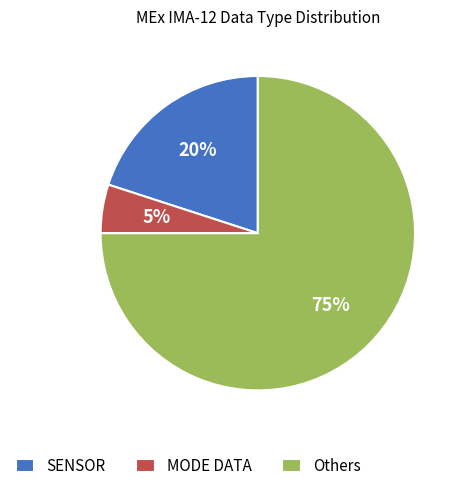

What is the largest slice in the pie chart?

Others